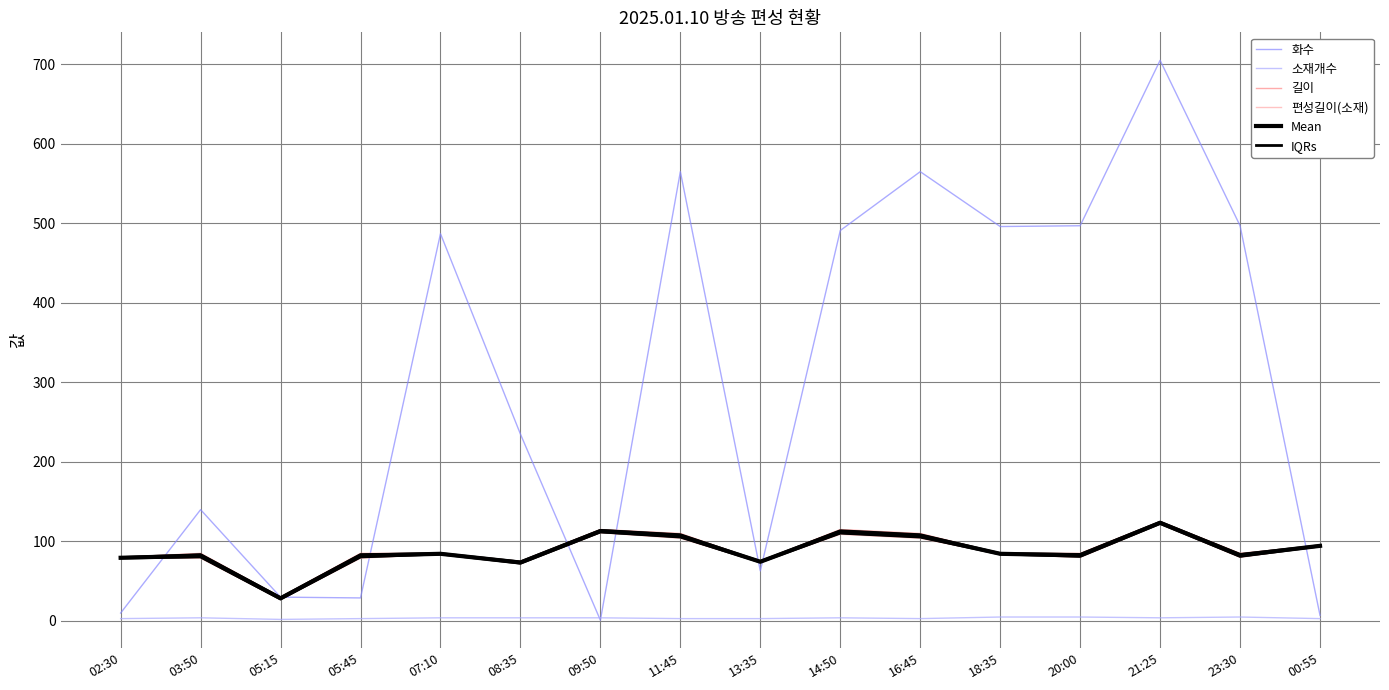

What is the average value of the 화수 series?

301.1